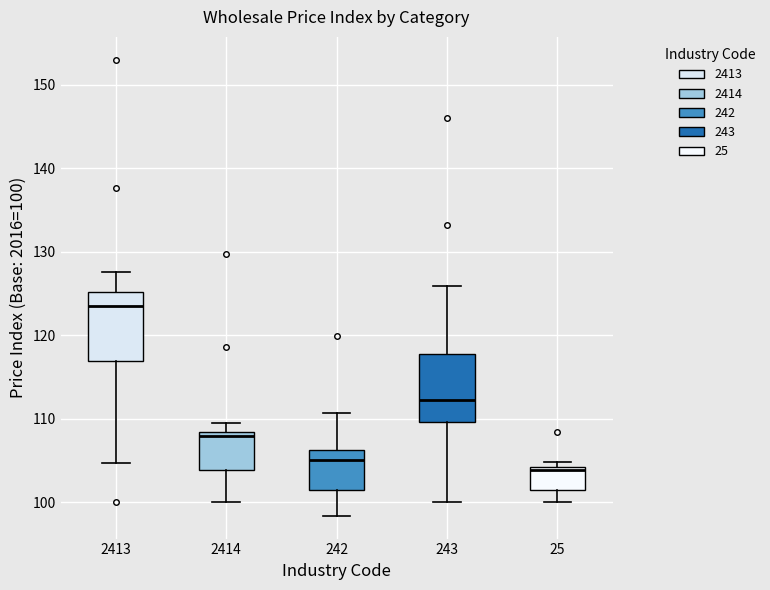

Which box has the lowest median line?

25